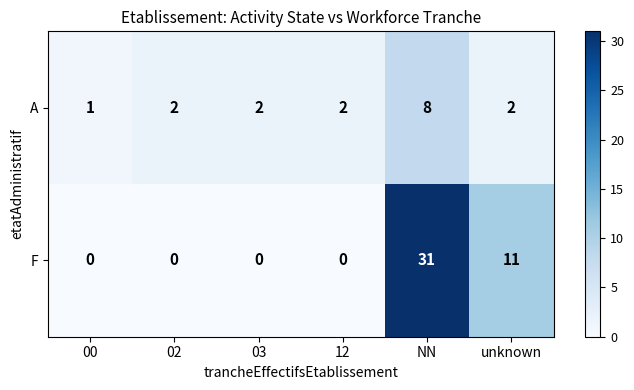

At which label is F closest to 15?

unknown